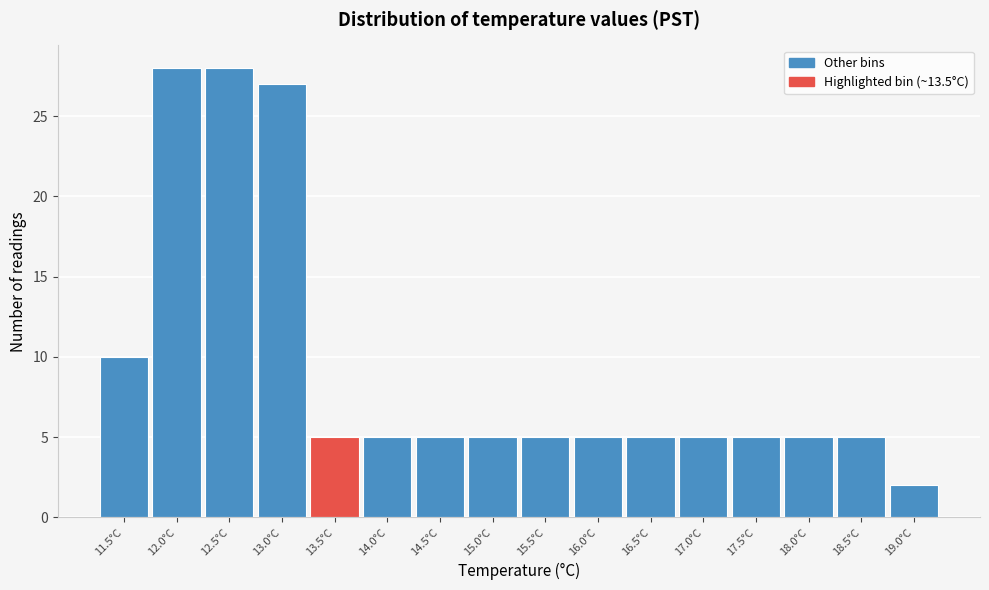

Reading right to left, transcribe all the data shown in this chart.

19.0°C=2	18.5°C=5	18.0°C=5	17.5°C=5	17.0°C=5	16.5°C=5	16.0°C=5	15.5°C=5	15.0°C=5	14.5°C=5	14.0°C=5	13.5°C=5	13.0°C=27	12.5°C=28	12.0°C=28	11.5°C=10